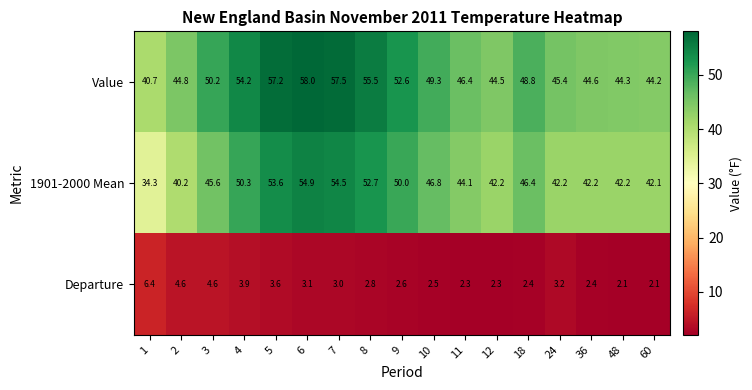

What is the maximum value shown in the chart?

58.0